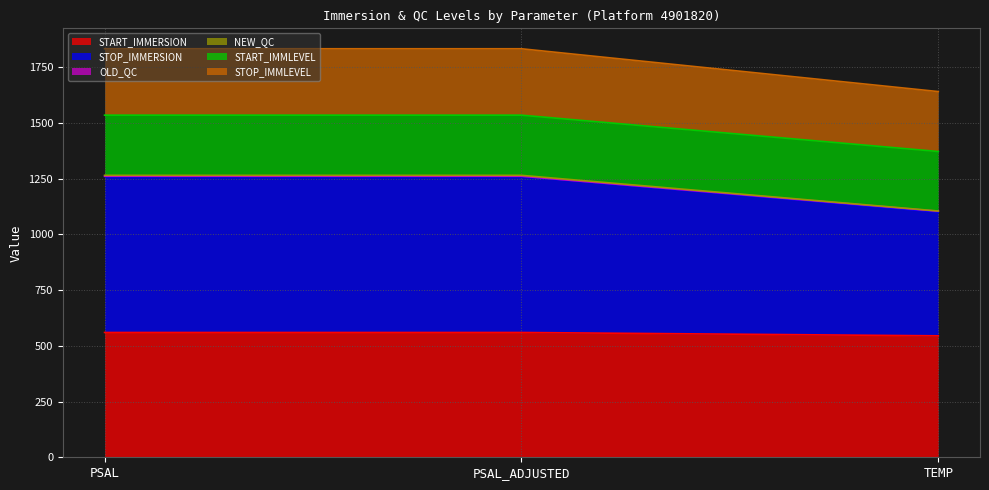

True or false: START_IMMERSION has a value of 545.0 at TEMP.

True